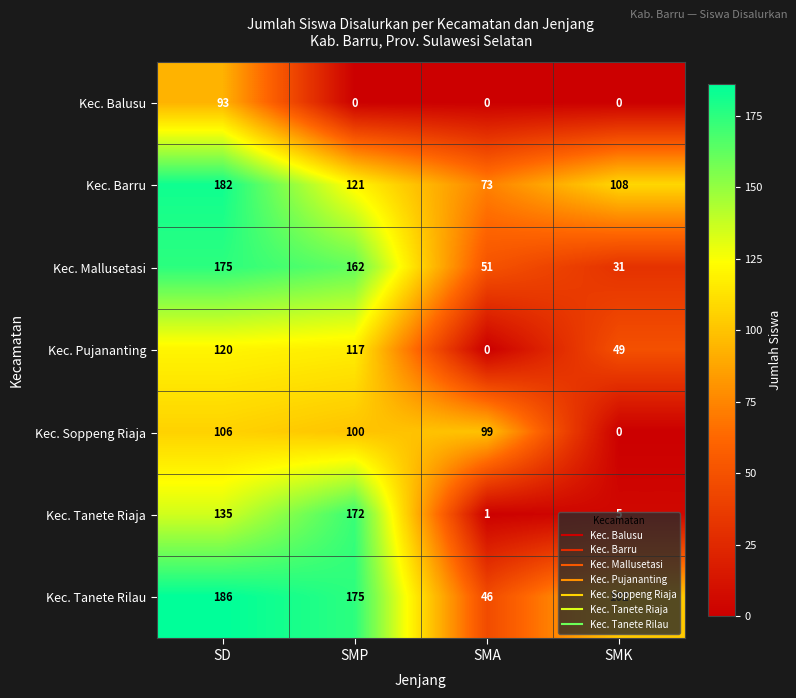

List the series in order of their peak value, lowest first.

Kec. Balusu, Kec. Soppeng Riaja, Kec. Pujananting, Kec. Tanete Riaja, Kec. Mallusetasi, Kec. Barru, Kec. Tanete Rilau